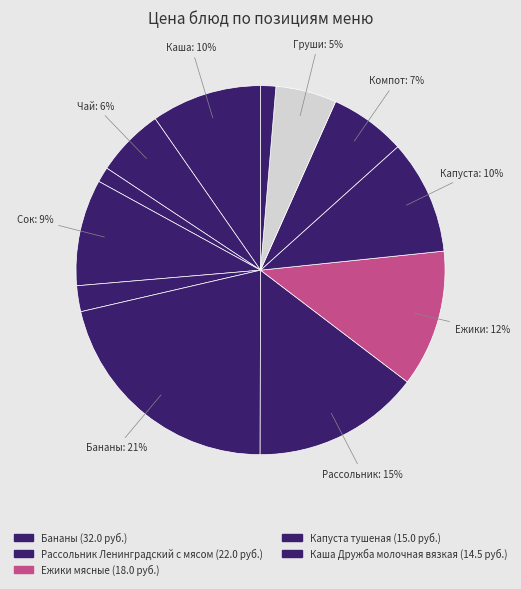

Rank the categories by value from lowest to highest.

Пшеничный, Ржаной, Масло сливочное порционно, Груши, Чай с молоком, Компот из ягод, Сок яблочный, Каша Дружба молочная вязкая, Капуста тушеная, Ежики мясные, Рассольник Ленинградский с мясом, Бананы